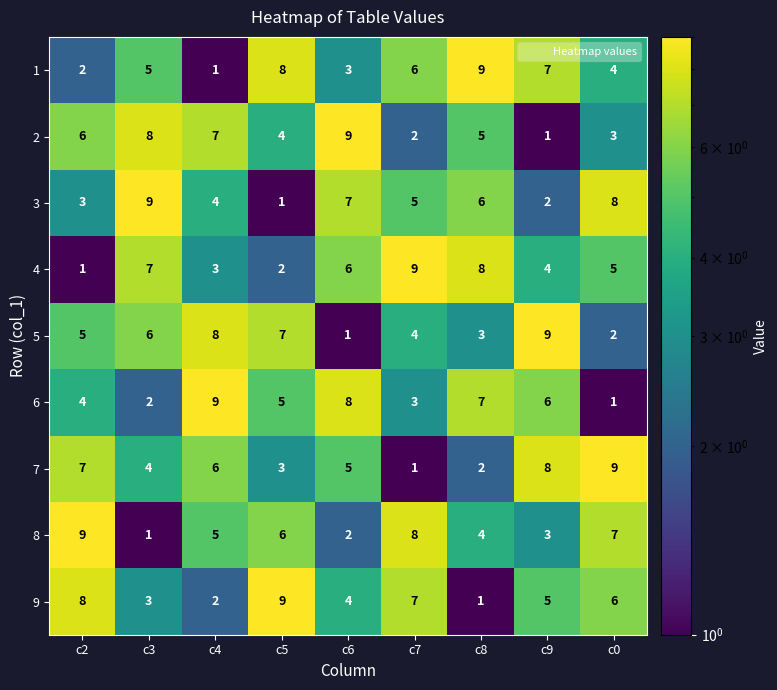

Read the 4 value at c9.

4